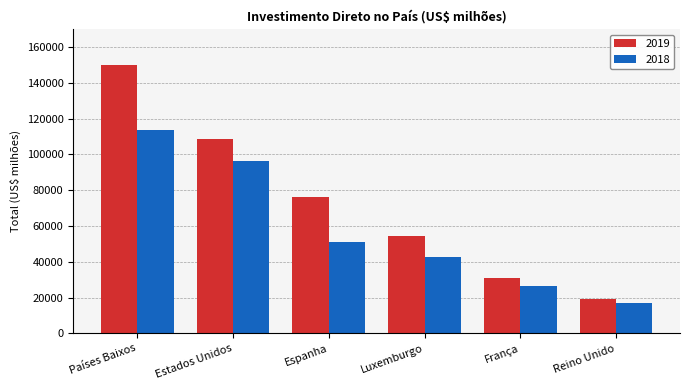

What position from the left is Luxemburgo?

4